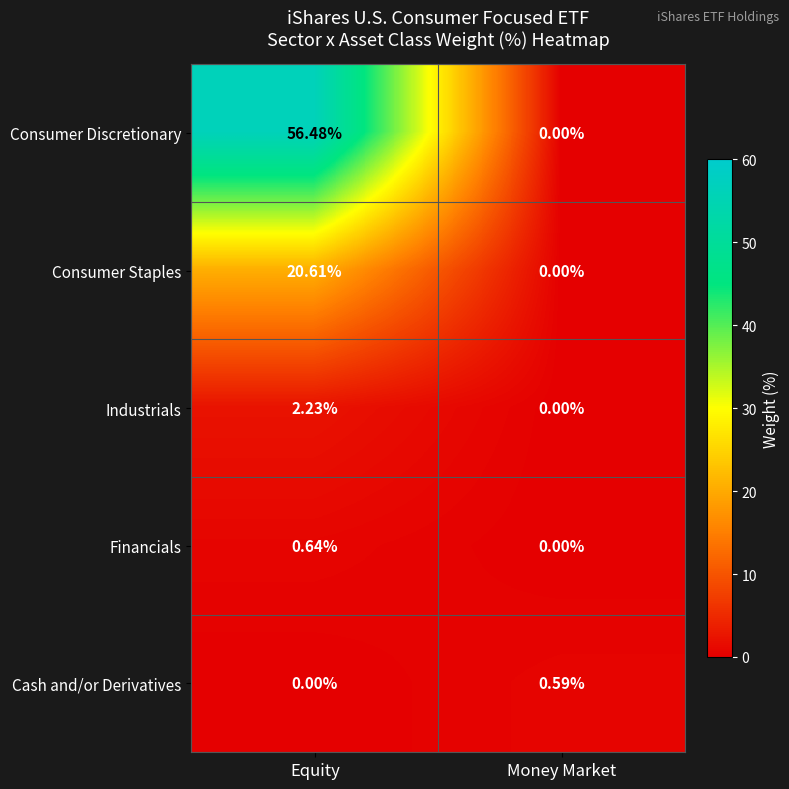

Which series has the widest spread of values?

Consumer Discretionary